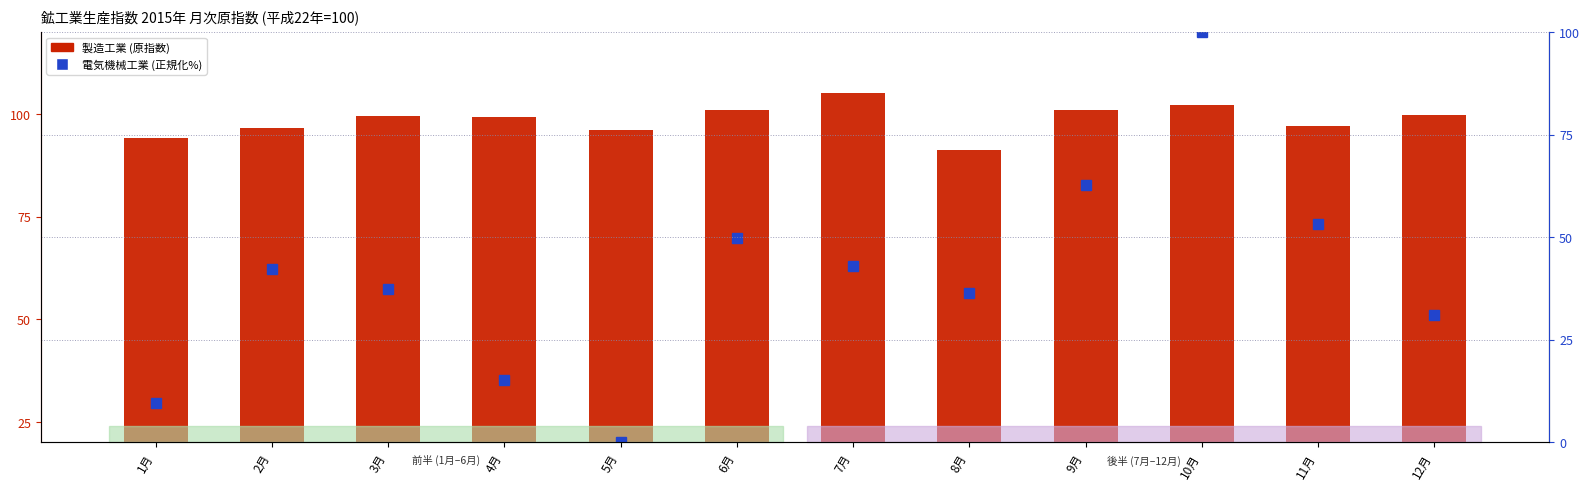

At how many categories does at least one series exceed 85?

12